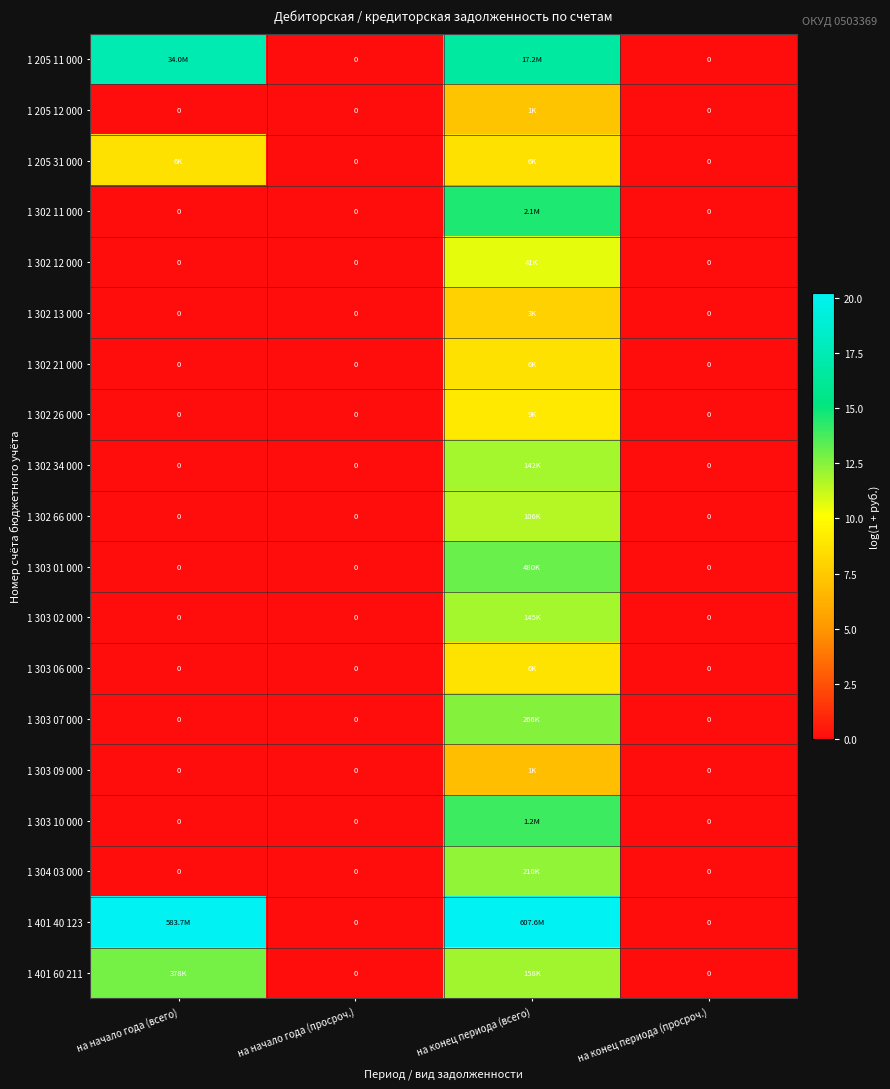

True or false: 1 302 66 000 has a value of 0.0 at на начало года (всего).

True